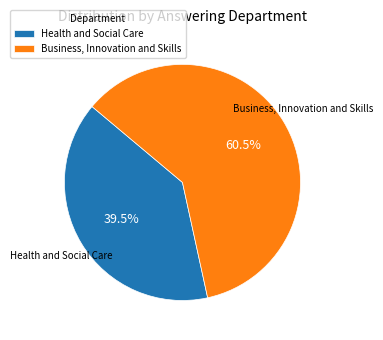

To the nearest percent, what is the average slice percentage?

50%